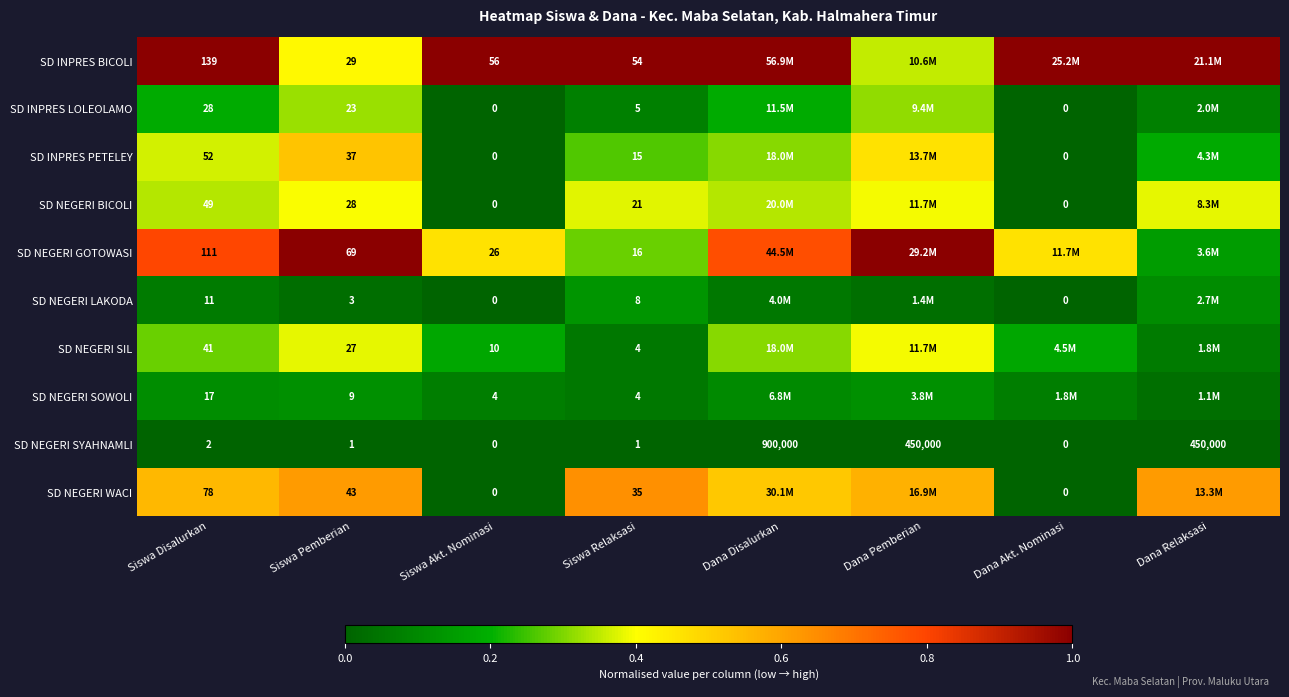

Between Siswa Disalurkan and Siswa Akt. Nominasi, which series saw the biggest shift?

SD NEGERI GOTOWASI